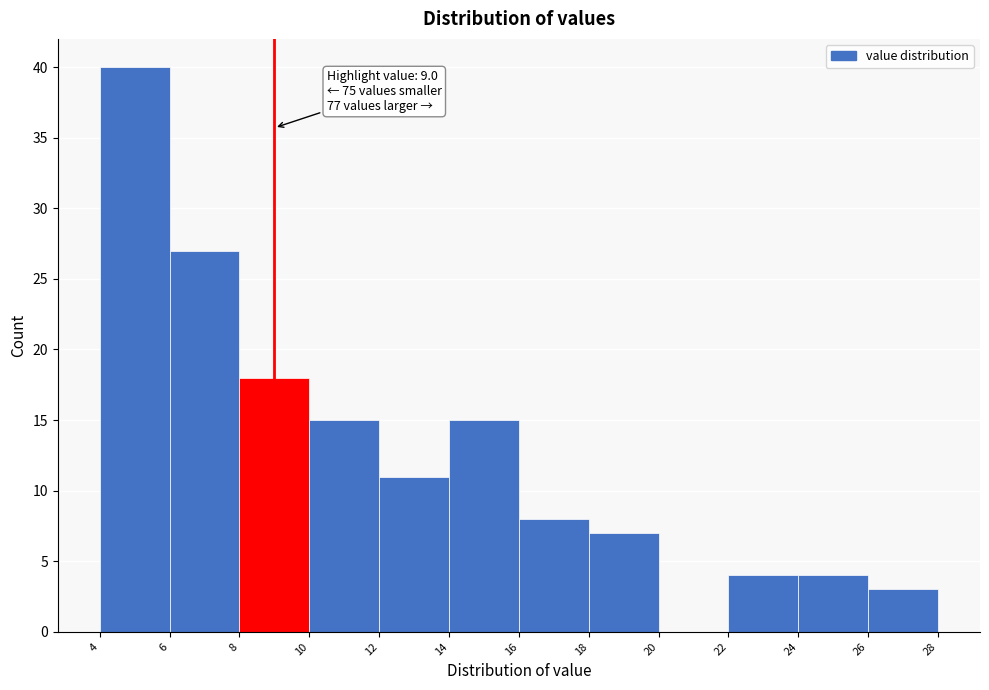

Which range on the x-axis has the tallest bar?

4 to 6